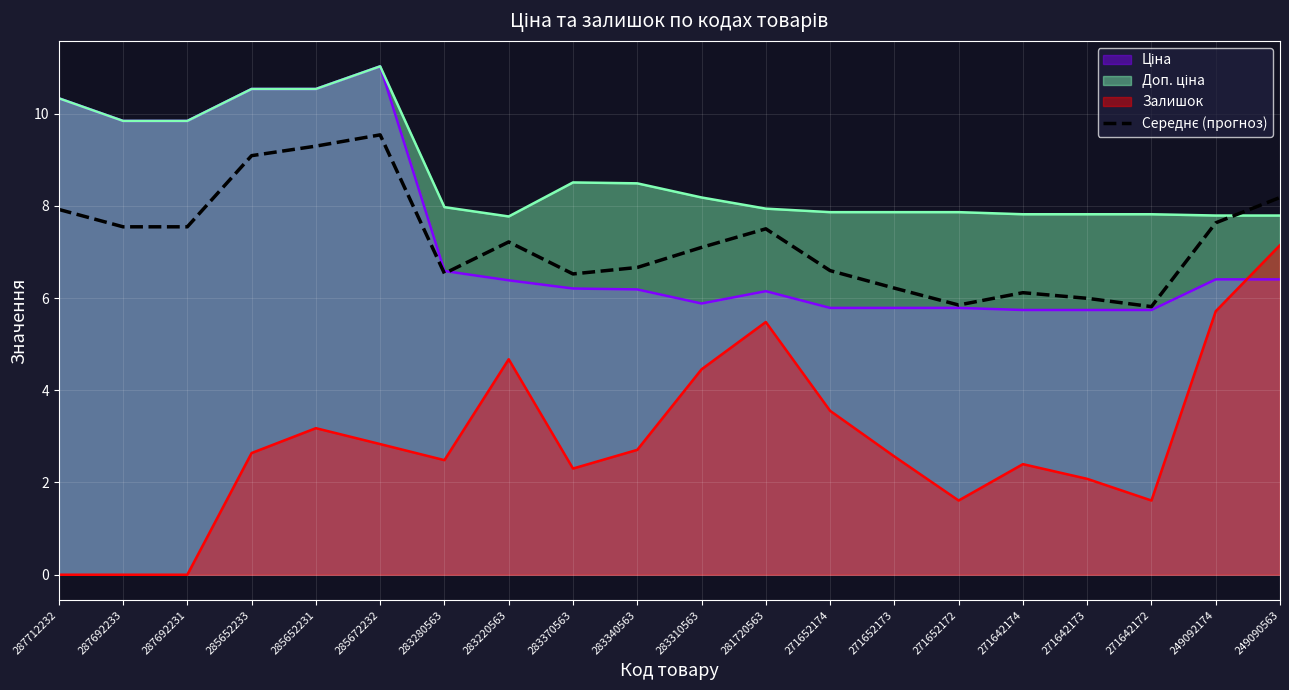

What is the label of the 10th point from the right?

283310563